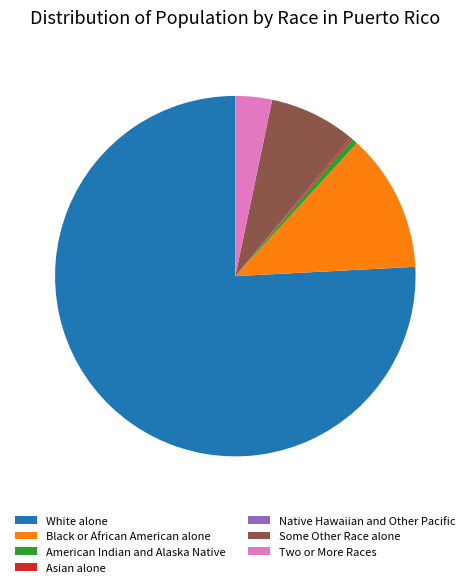

Does White alone represent more than half of the total?

Yes